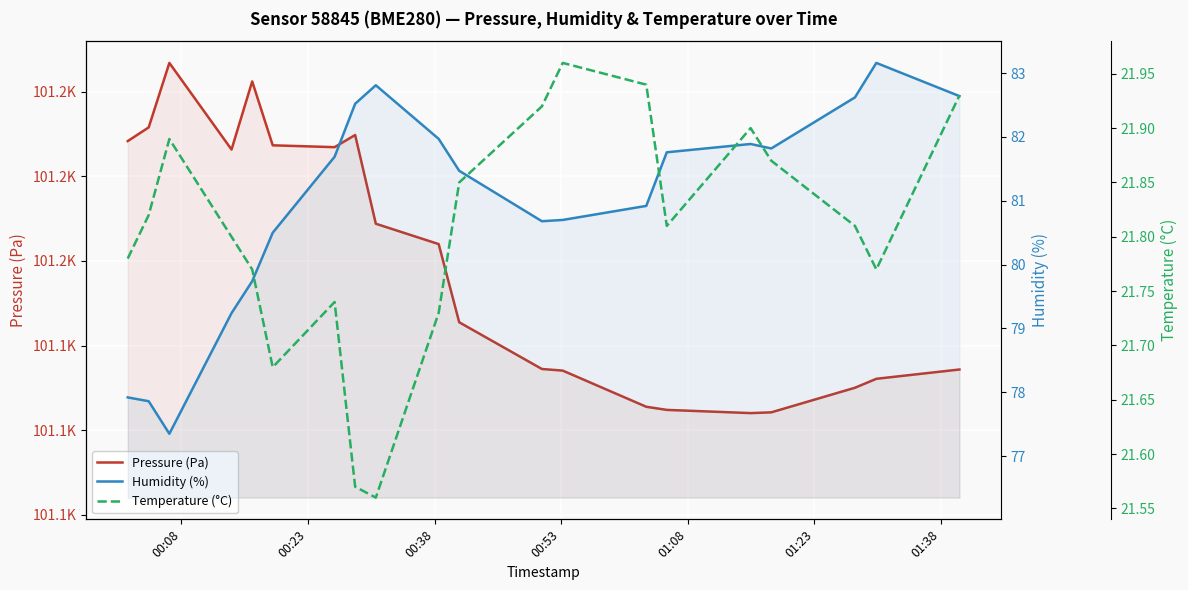

What is the minimum value for humidity?

77.3